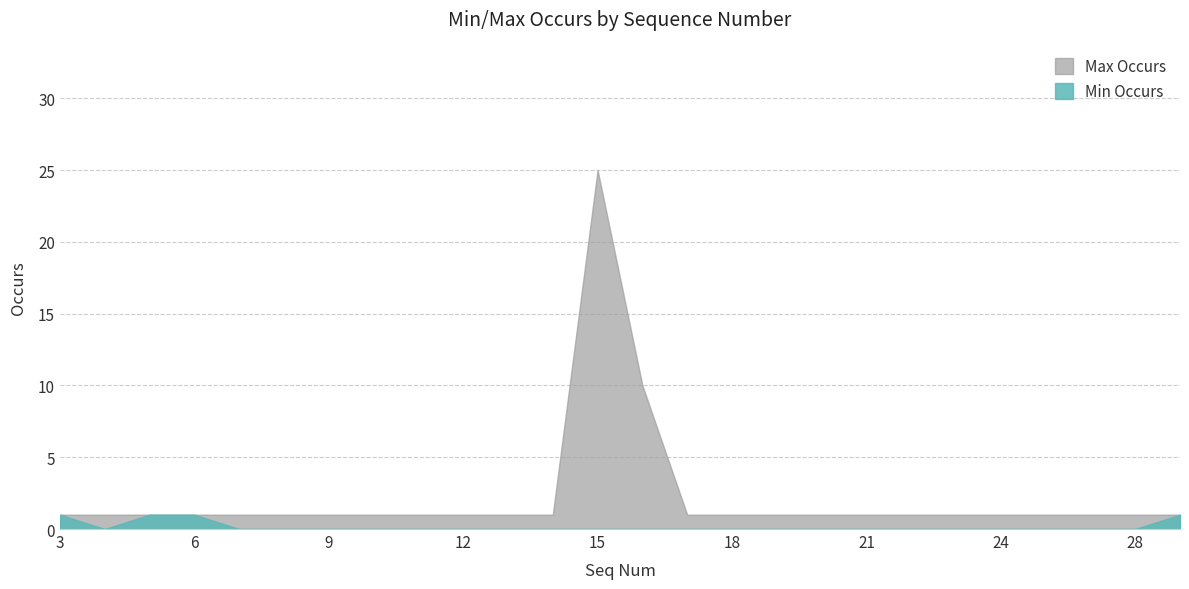

The value of Min Occurs at 15 is 0. True or false?

True